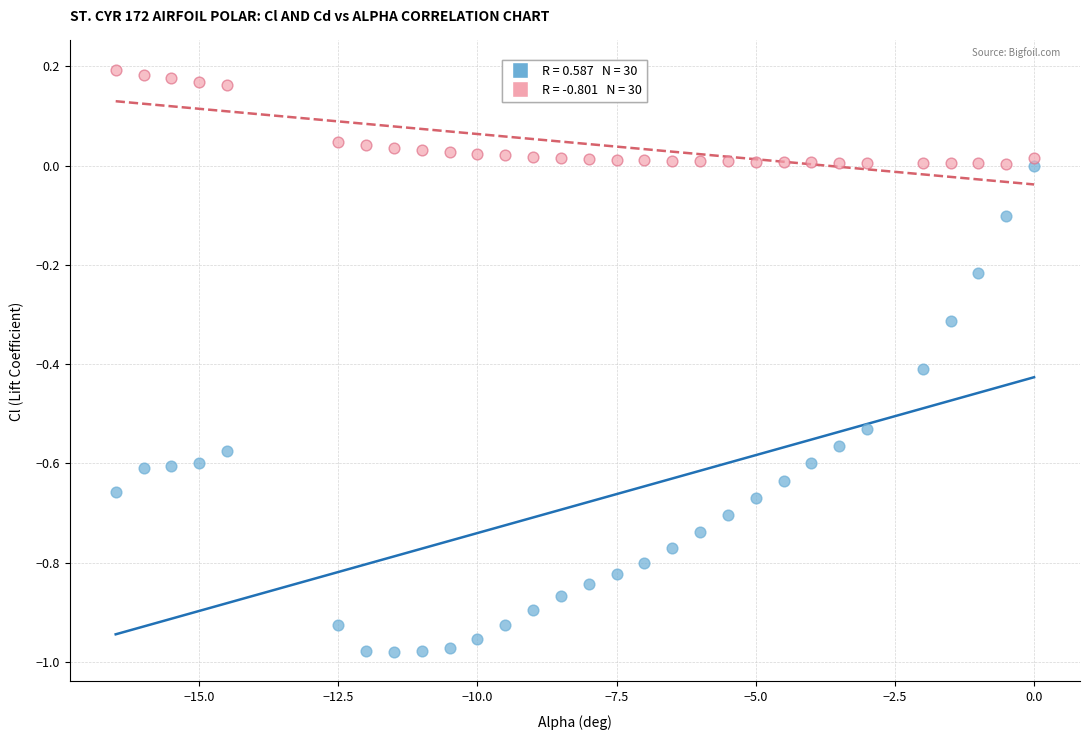

Across all data points, what is the range of X values (max minus min)?

16.5